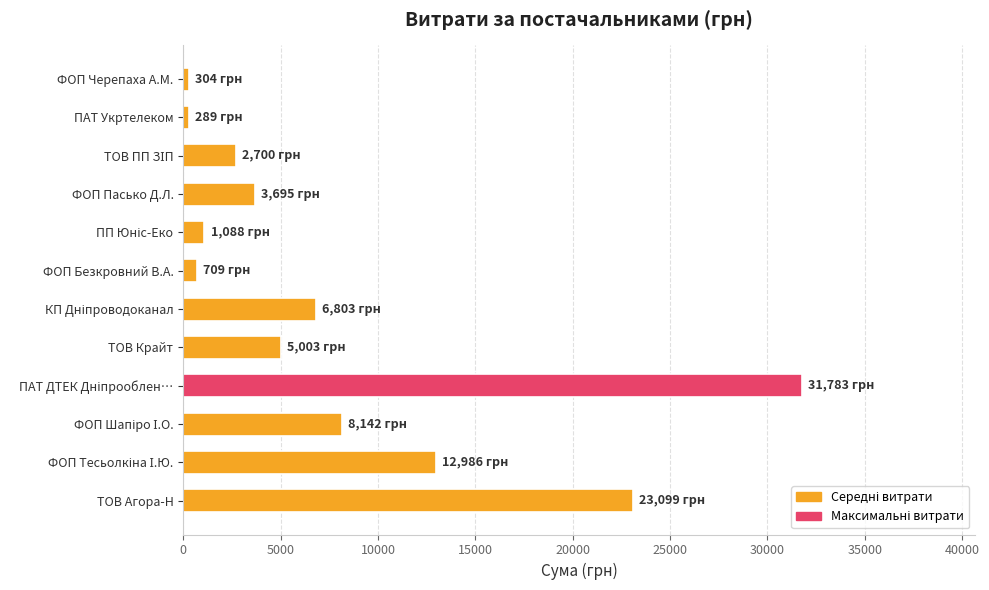

Which has a higher value, ФОП Черепаха А.М. or ТОВ Агора-Н?

ТОВ Агора-Н